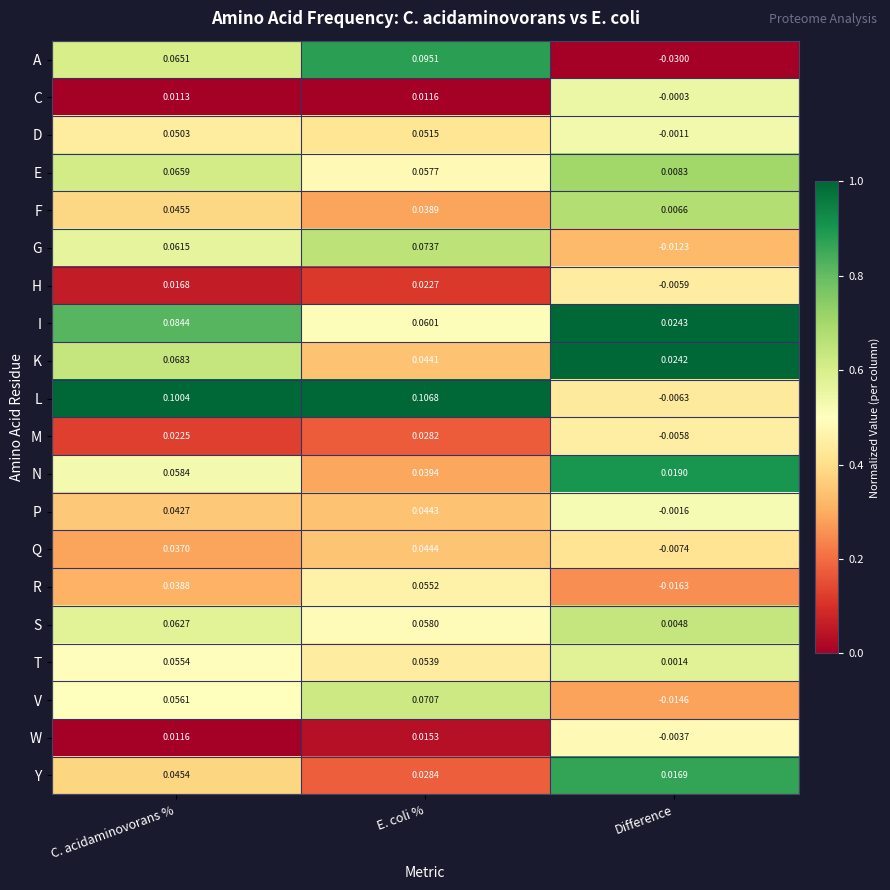

Which label corresponds to the largest value in the chart?

E. coli %